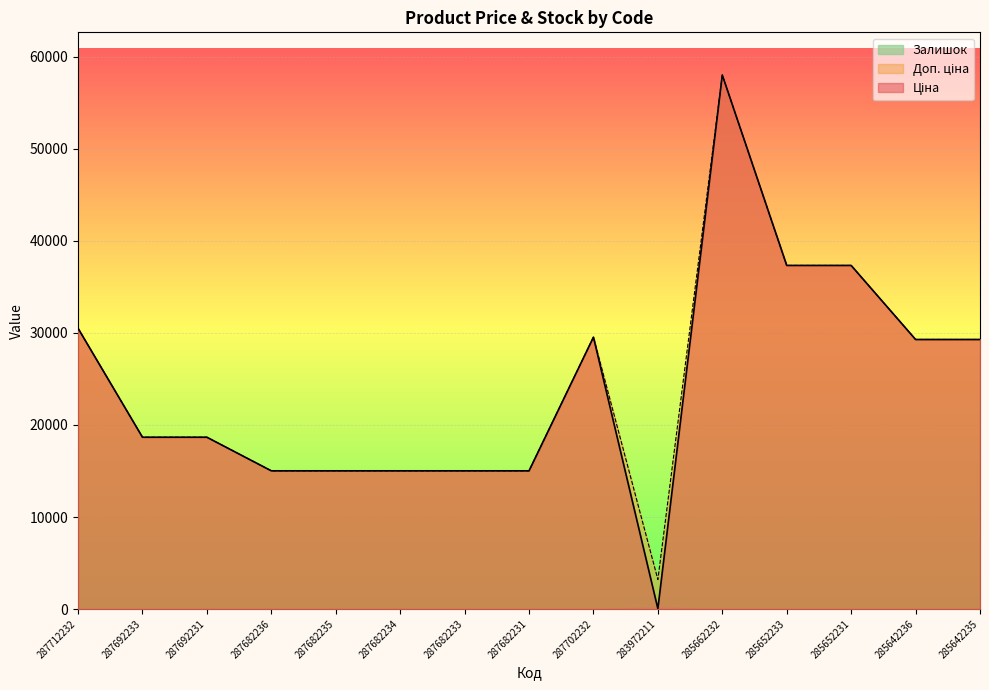

The value of Доп. ціна at 287702232 is 29548.9. True or false?

True